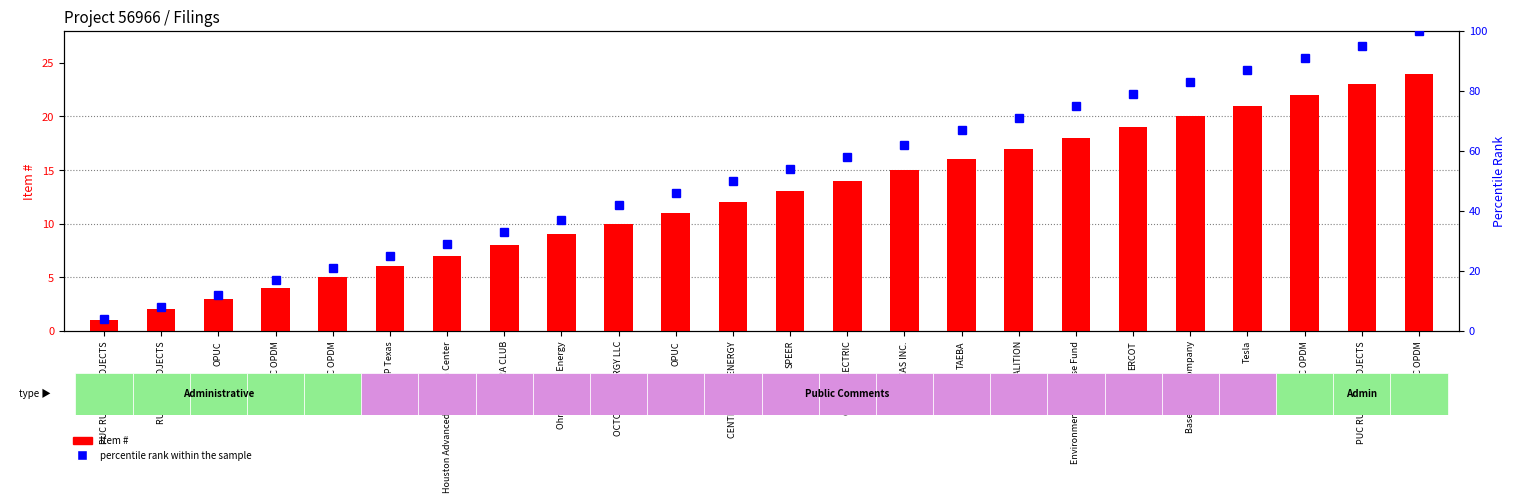

What is the minimum value shown in the chart?

1